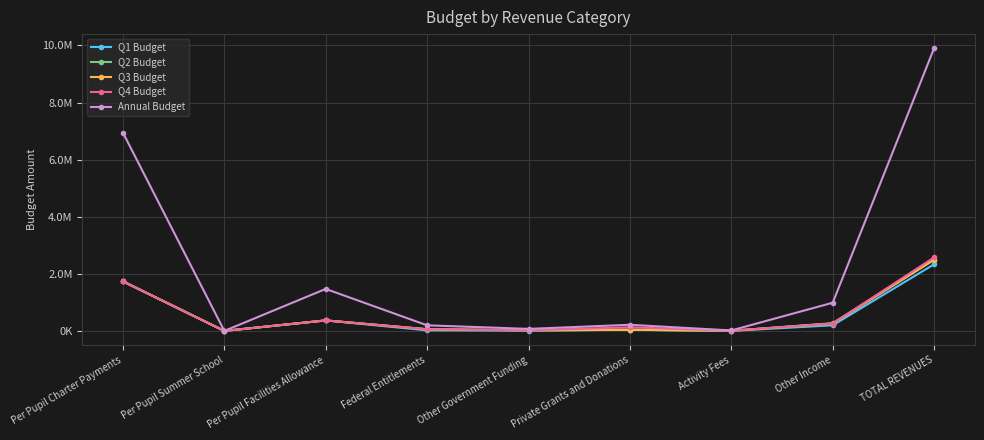

What are all the series names shown in the legend?

Q1 Budget, Q2 Budget, Q3 Budget, Q4 Budget, Annual Budget